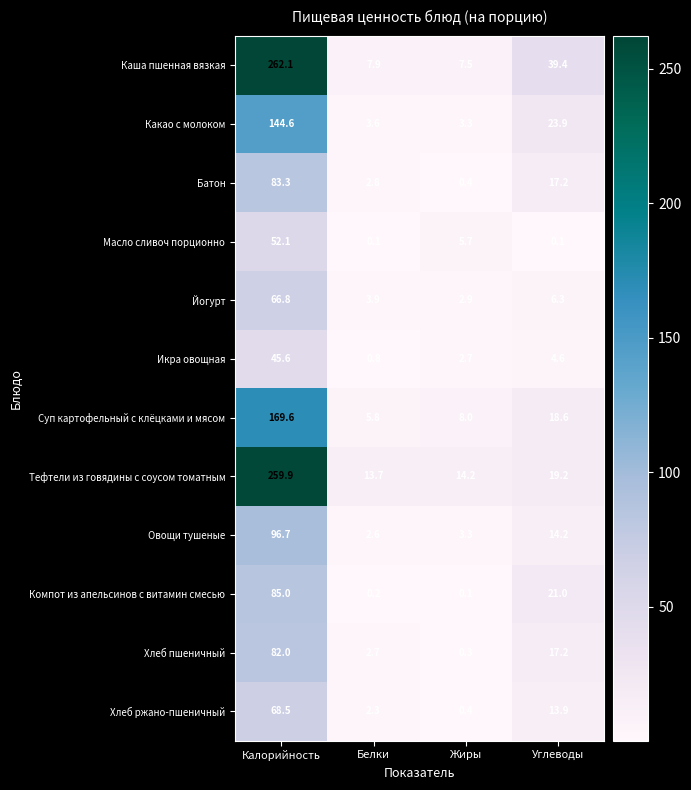

The Икра овощная series shows 4.6 at Углеводы. True or false?

True